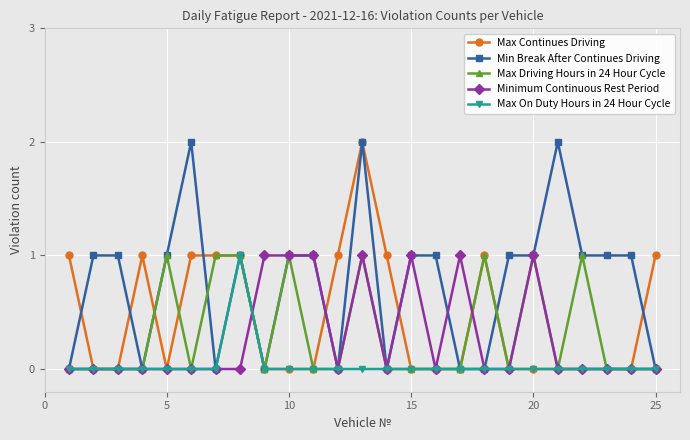

What is the value of the Max Driving Hours in 24 Hour Cycle point at the 7th from the left?

1